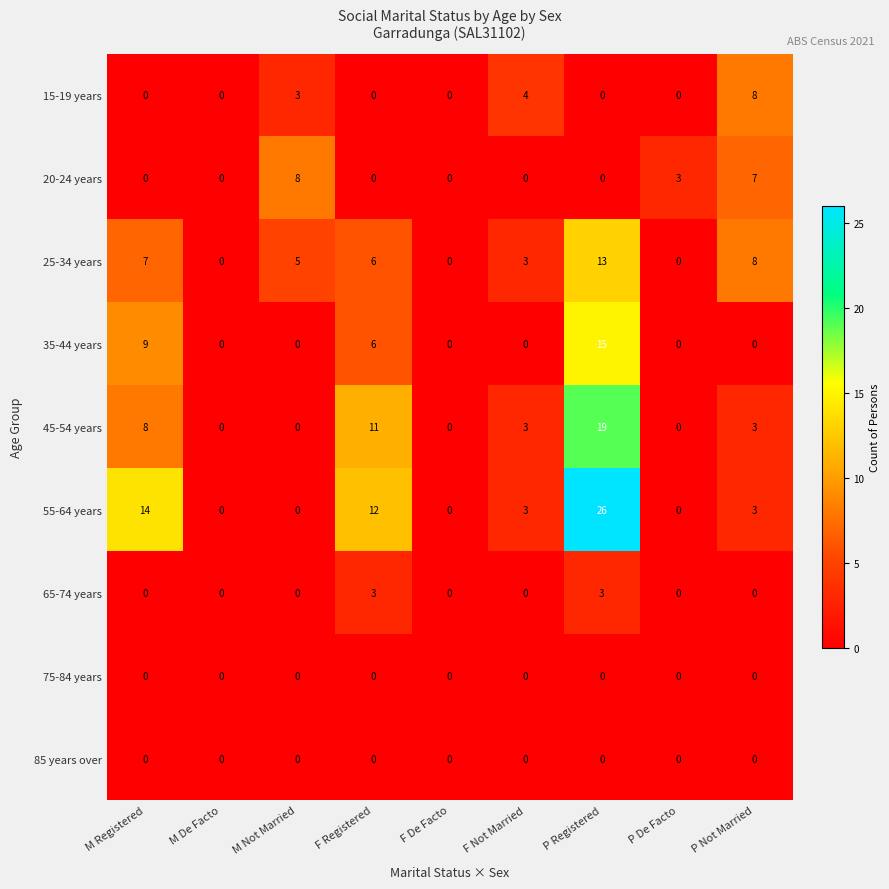

What is the difference between the highest and lowest values at M Not Married?

8